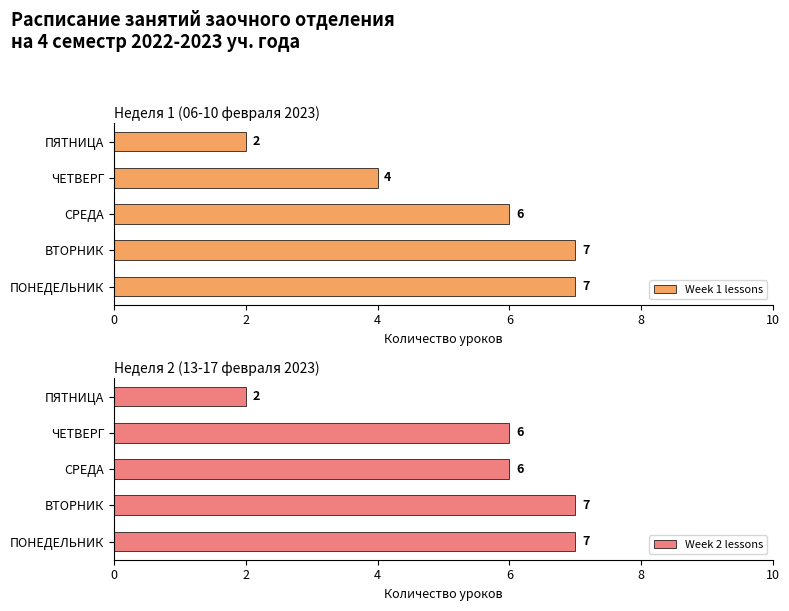

The value of Week 2 lessons at ПОНЕДЕЛЬНИК is 7. True or false?

True